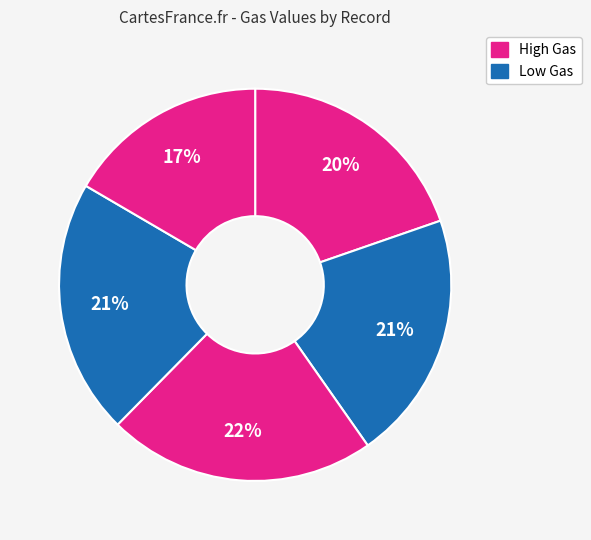

How many slices are in this pie chart?

5